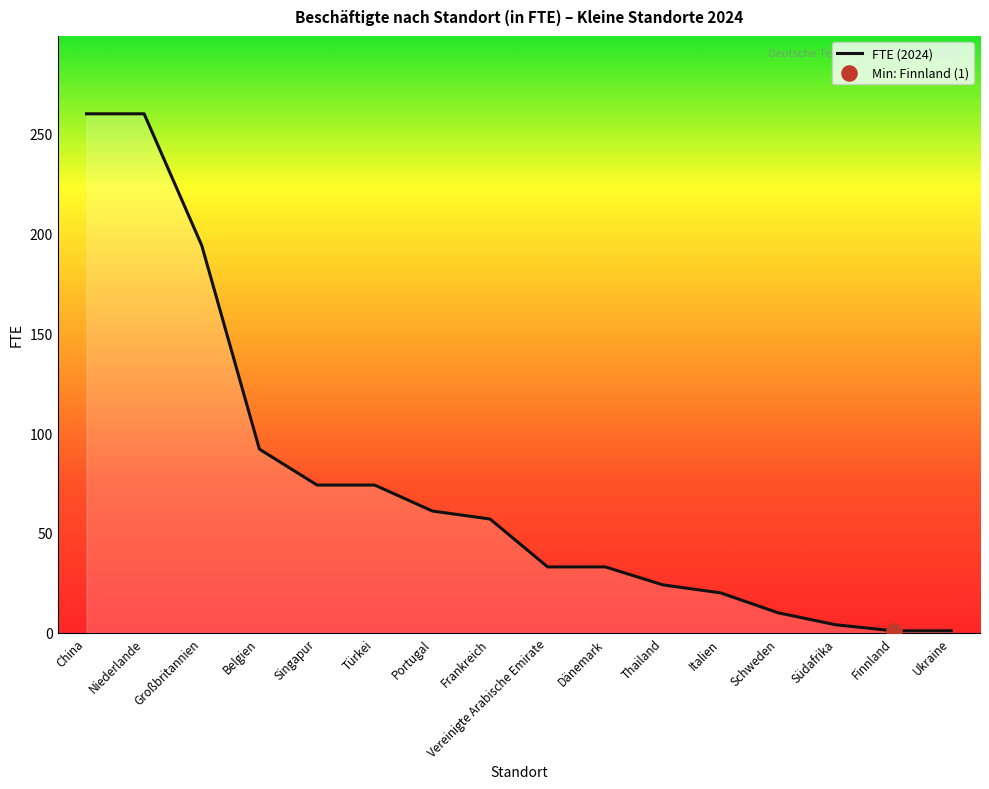

Which has a higher value, Südafrika or Finnland?

Südafrika